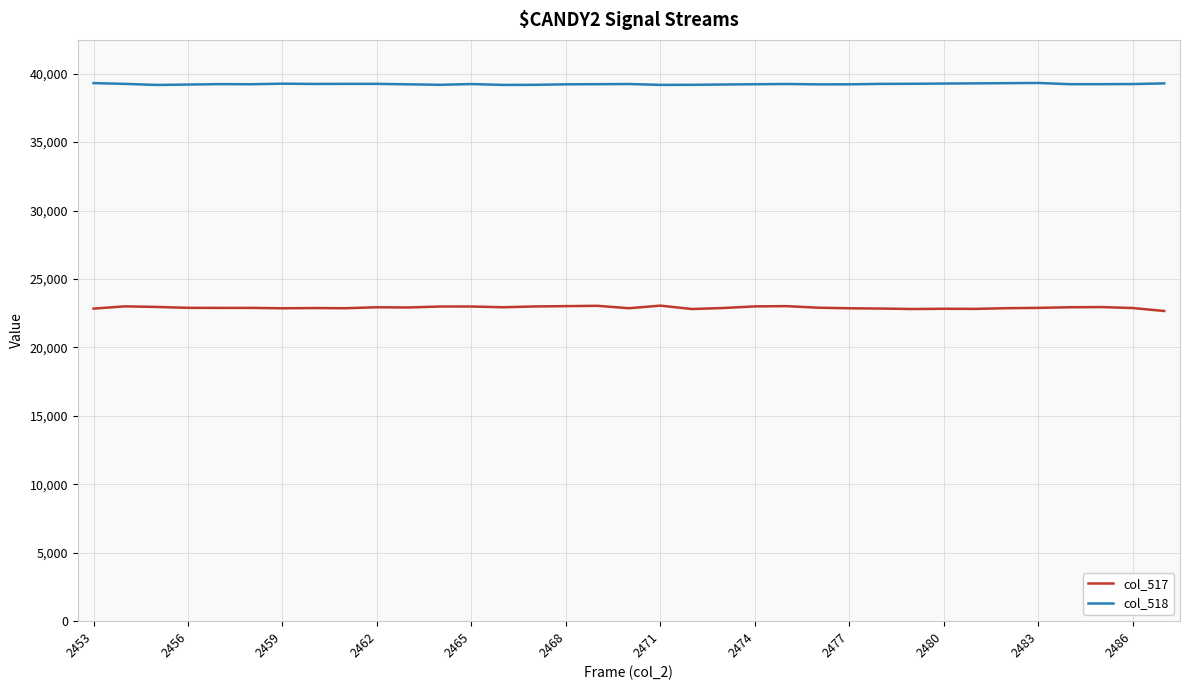

Which series has the largest range (max minus min)?

col_517